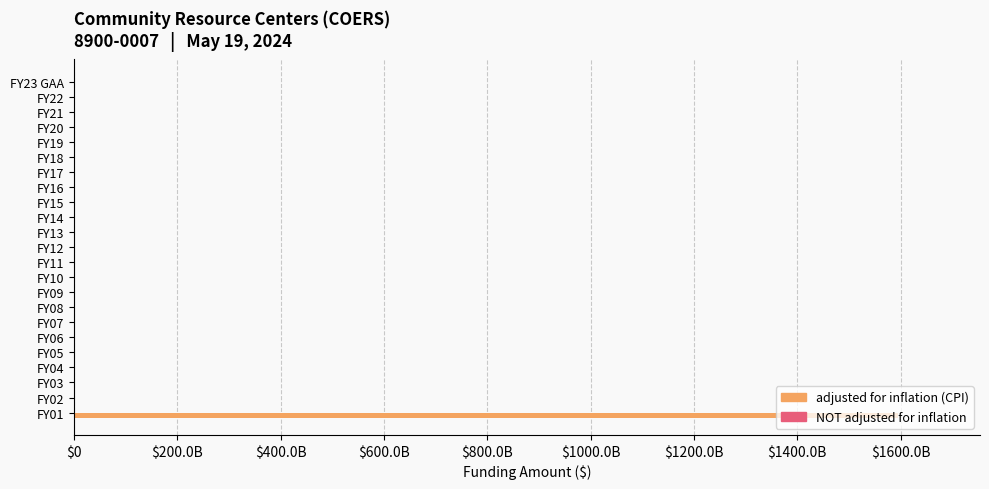

Are the bars horizontal?

Yes